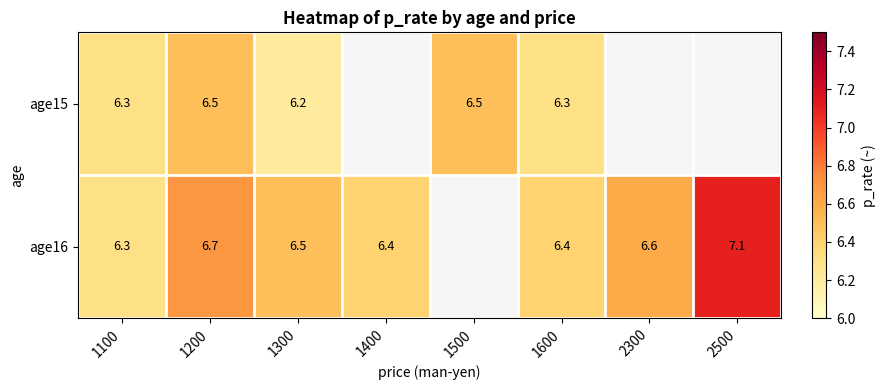

Is it true that age16 equals 6.5 at 1300?

True